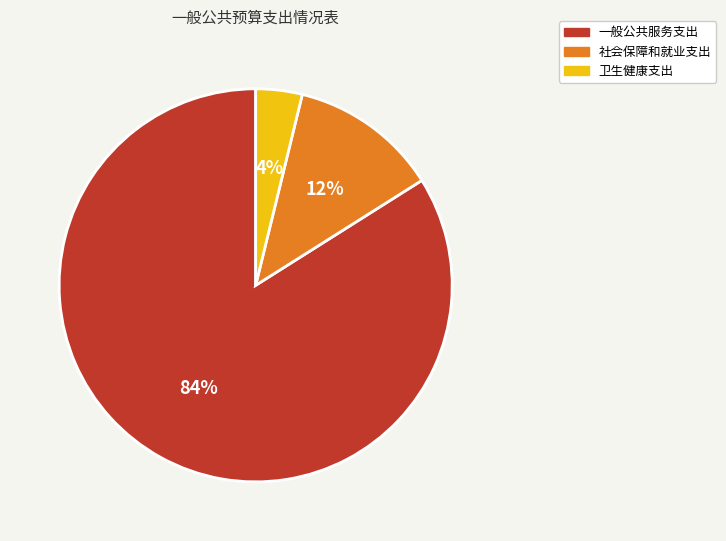

What is the largest slice in the pie chart?

一般公共服务支出